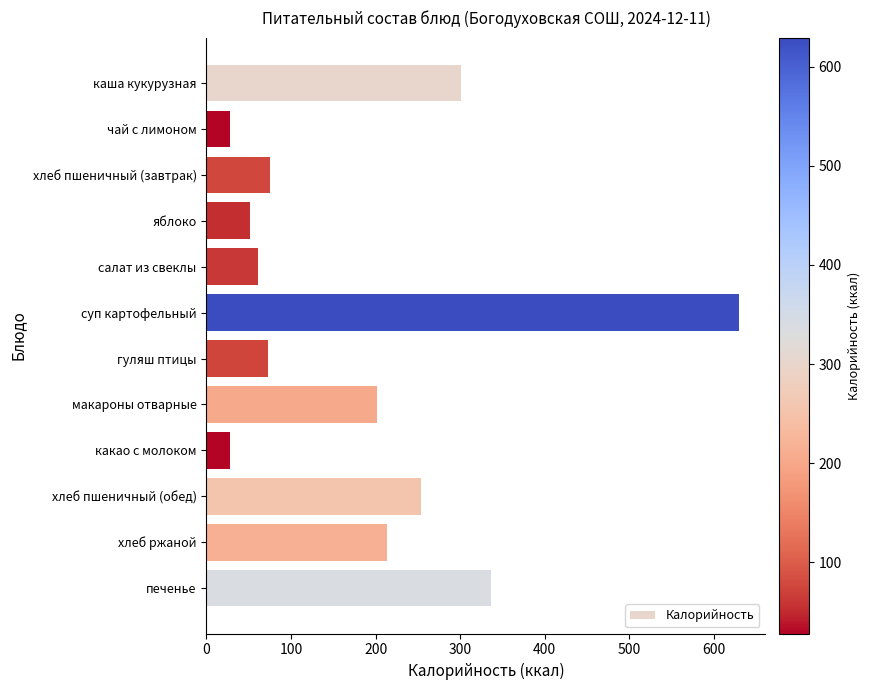

What is the value of the 1st bar from the top?

301.0